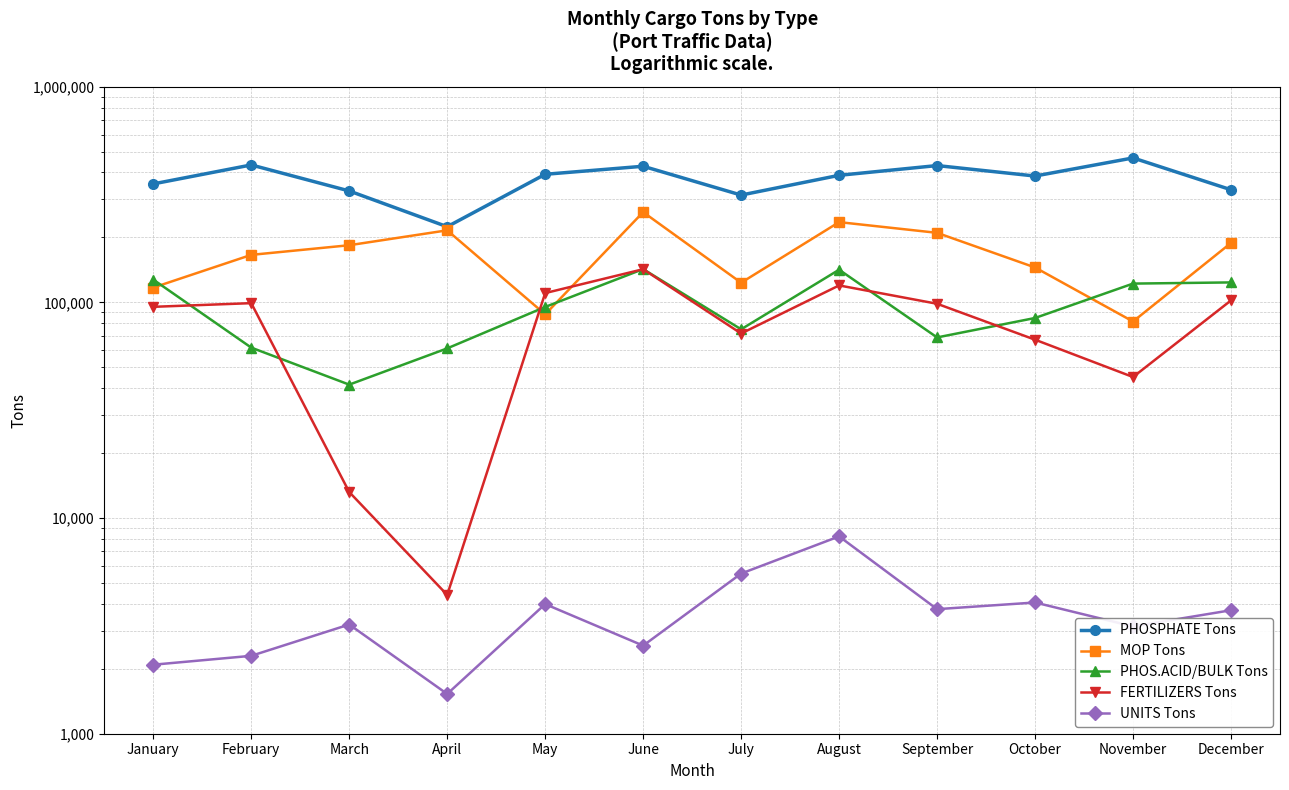

At which label does FERTILIZERS Tons reach its peak?

June